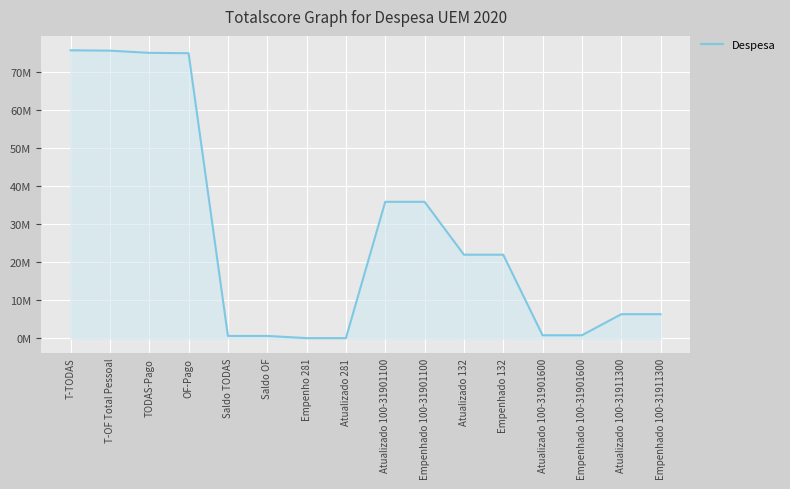

What is the value of the 16th point from the left?

6361297.6